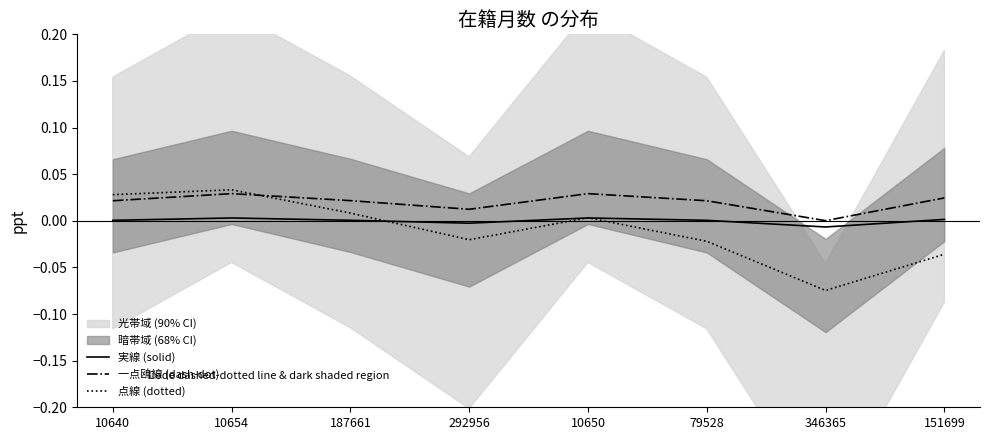

Which series changed the most between 10640 and 10650?

点線 (dotted)